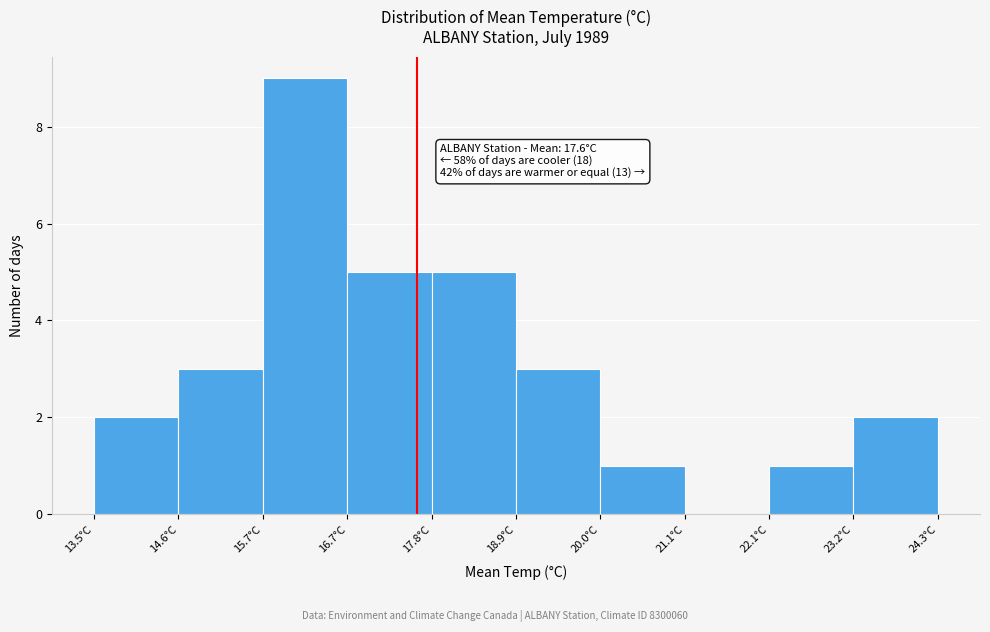

Over which range of the x-axis is the bar tallest?

15.66 to 16.74